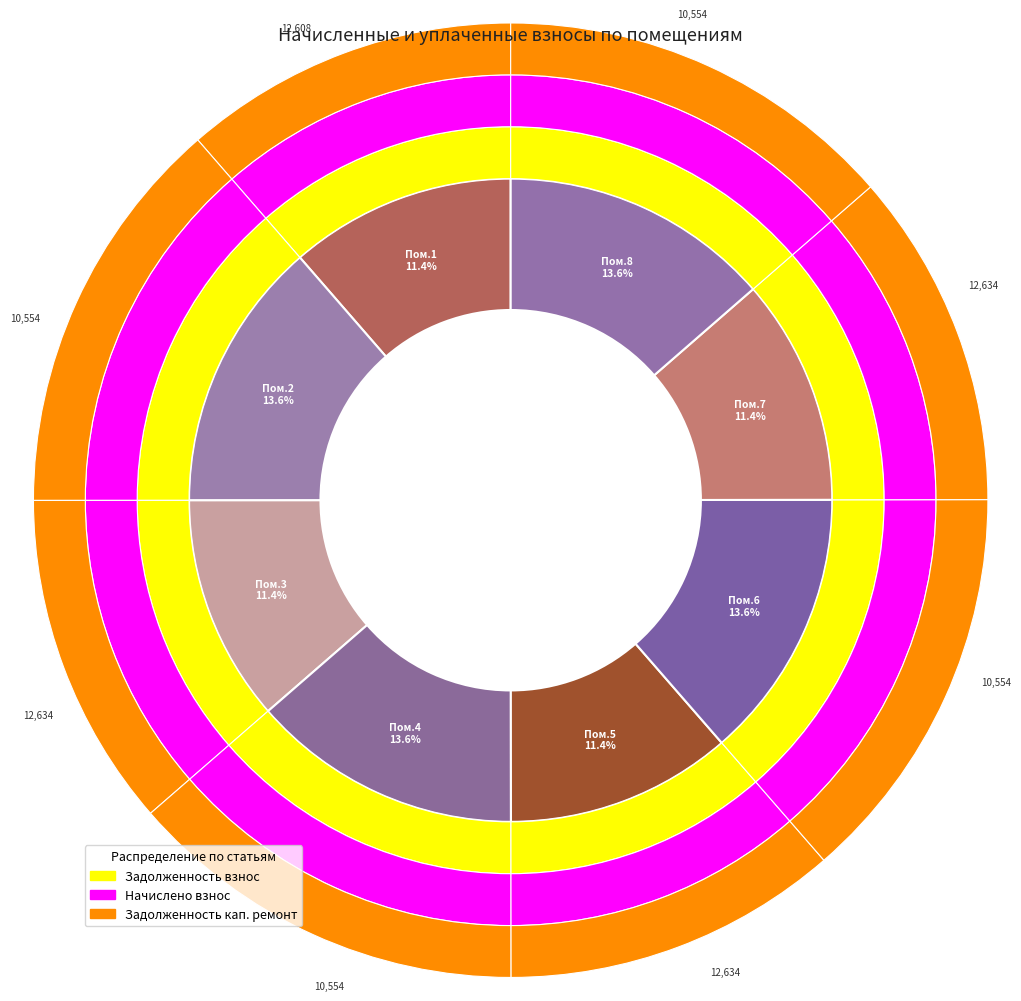

What is the total percentage of 6 and 1?

25.0%